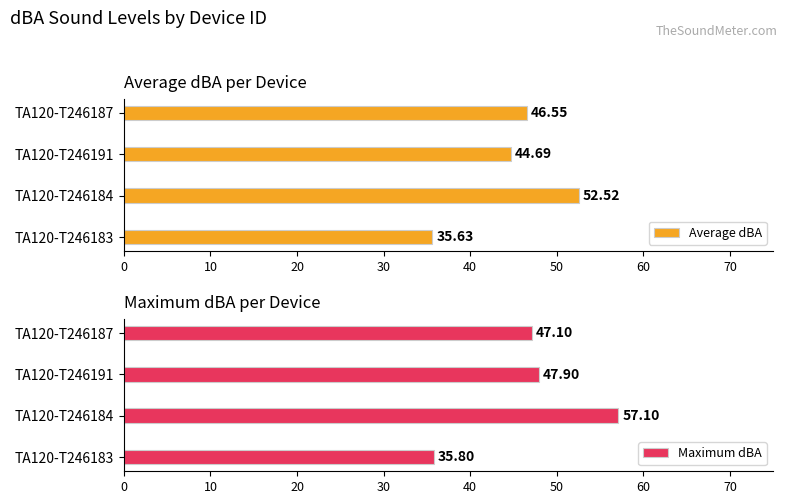

Is it true that Average dBA equals 44.7 at TA120-T246191?

True